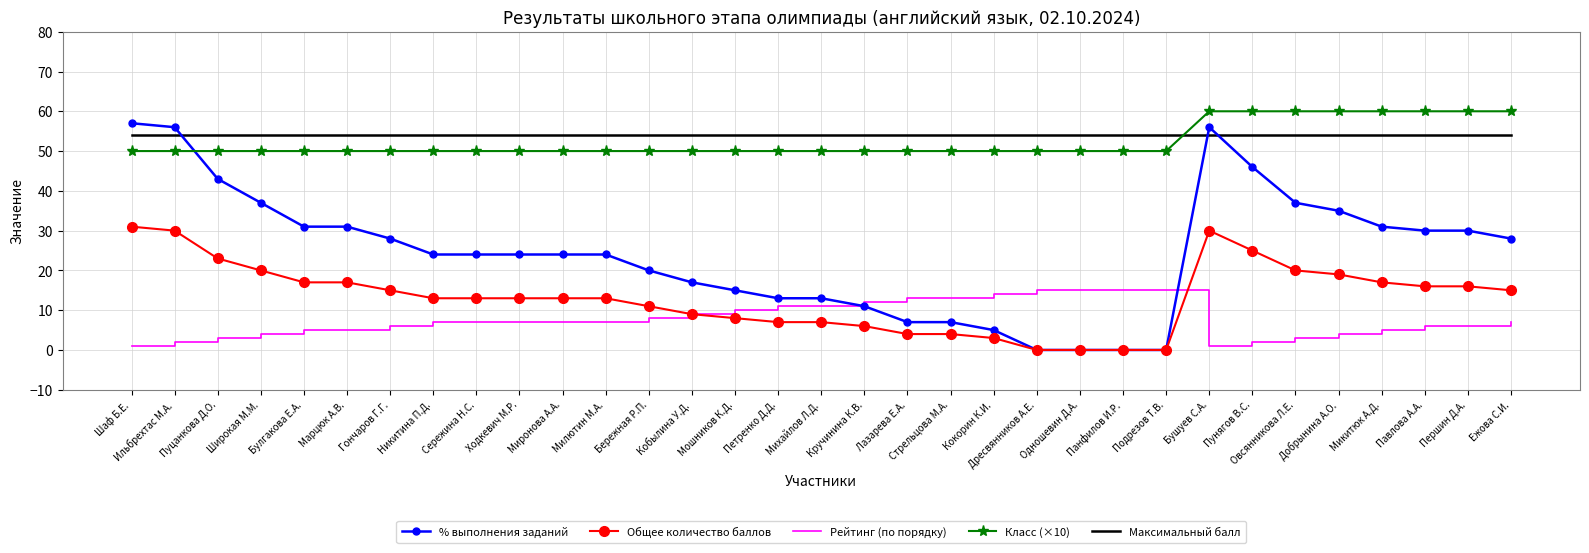

What is the maximum value for Максимальный балл?

54